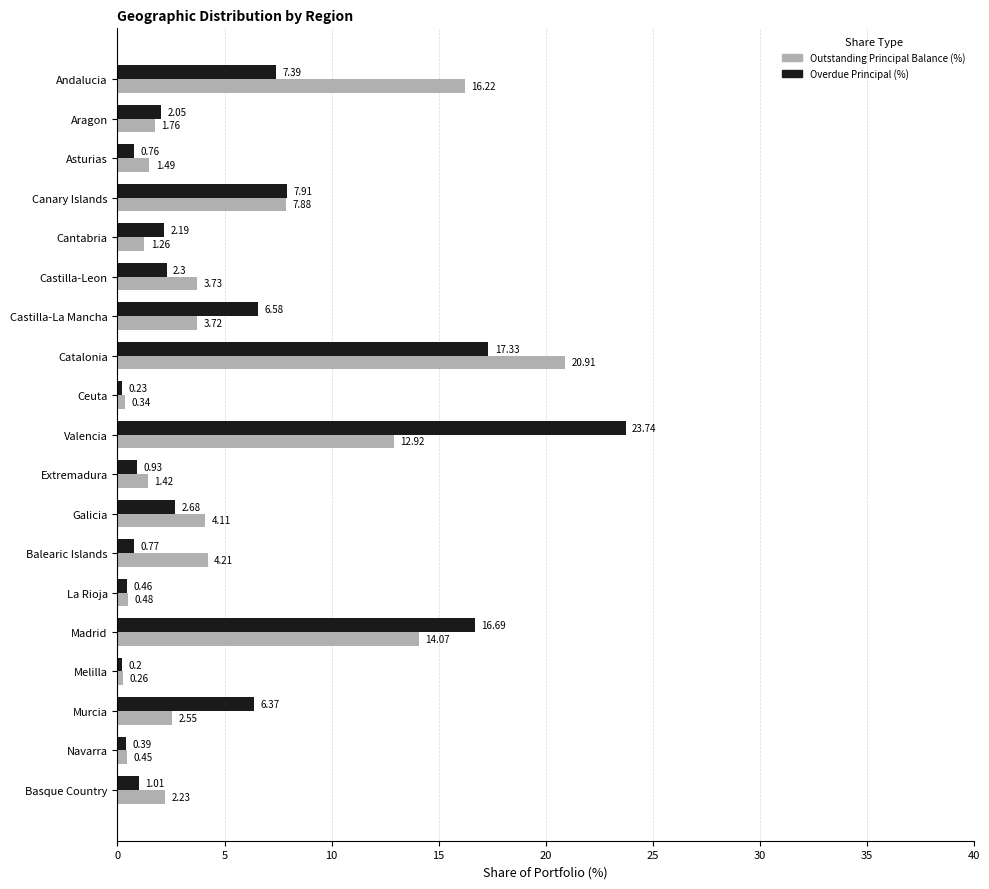

Which series has the largest total across all categories?

Outstanding Principal Balance (%)